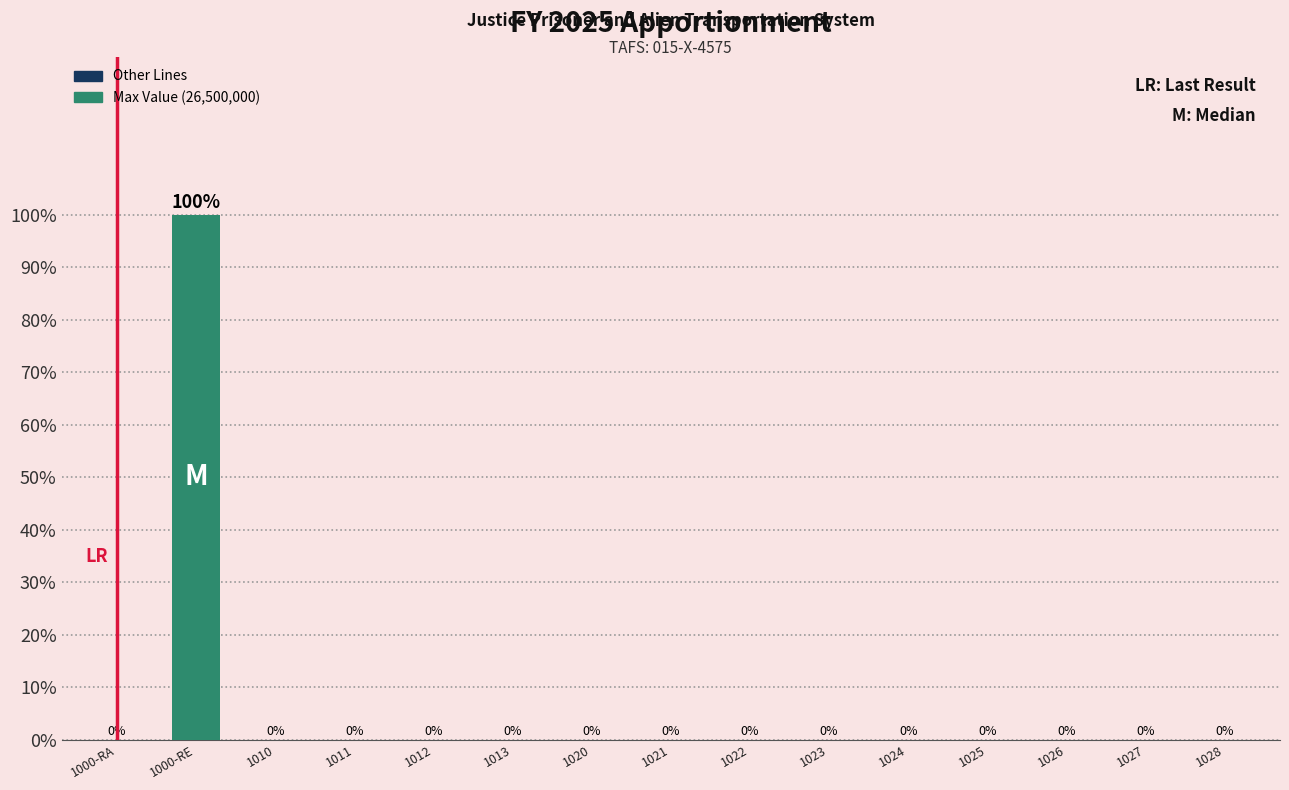

Reading right to left, extract all data points from this chart.

1028=0	1027=0	1026=0	1025=0	1024=0	1023=0	1022=0	1021=0	1020=0	1013=0	1012=0	1011=0	1010=0	1000-RE=100	1000-RA=0